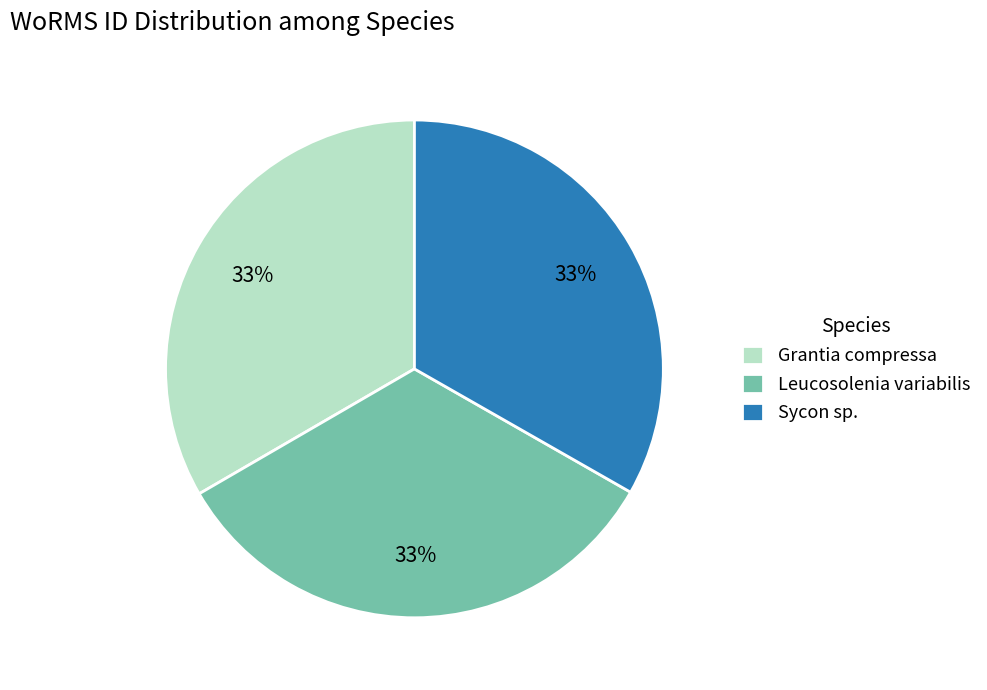

To the nearest percent, what is the combined percentage of Leucosolenia variabilis and Sycon sp.?

67%